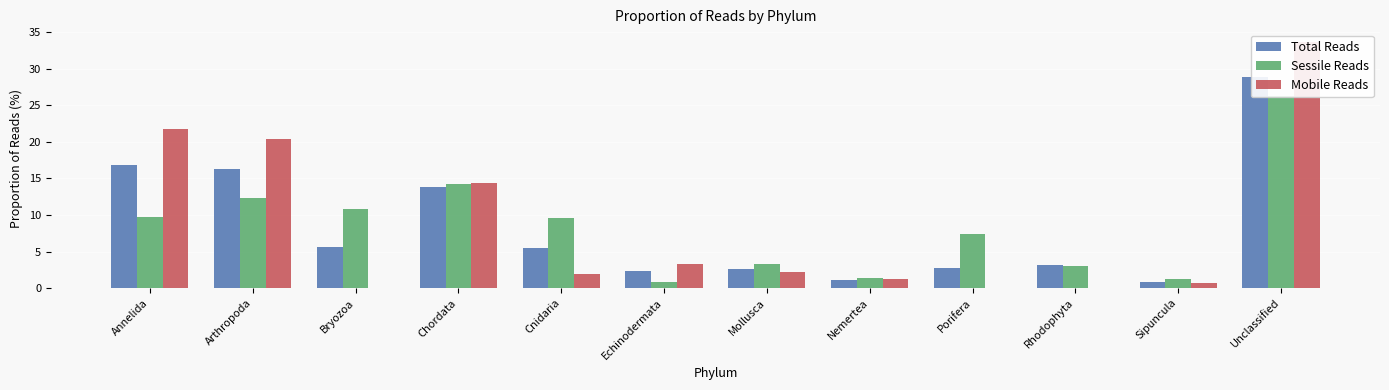

True or false: Sessile Reads has a value of 0.4 at Echinodermata.

False